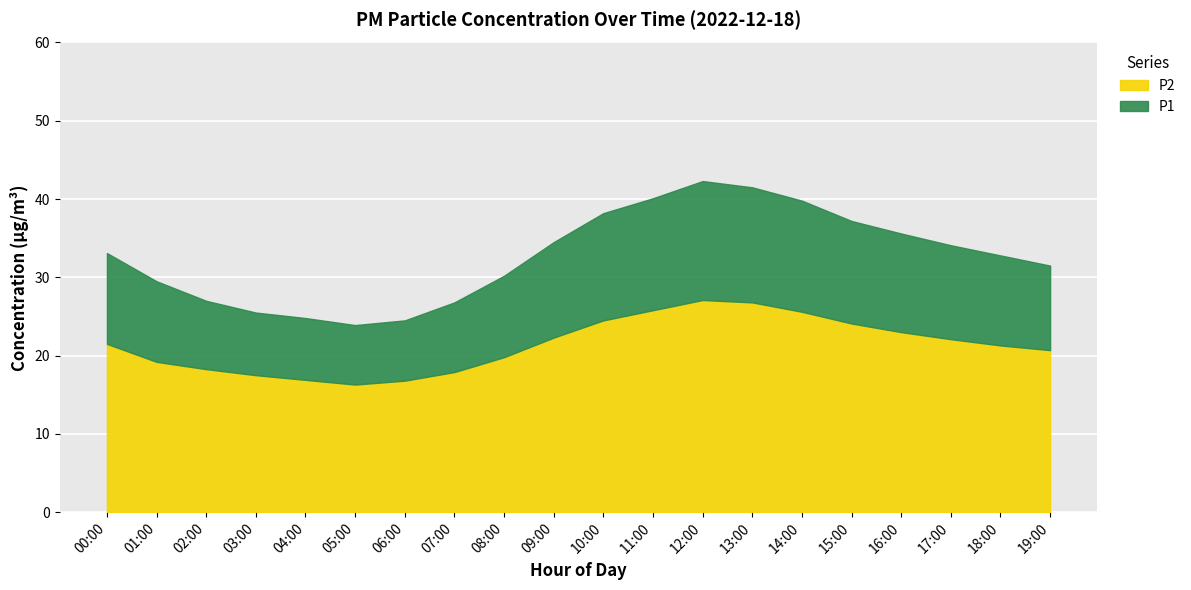

Which has a higher value, 16:00 or 14:00?

14:00